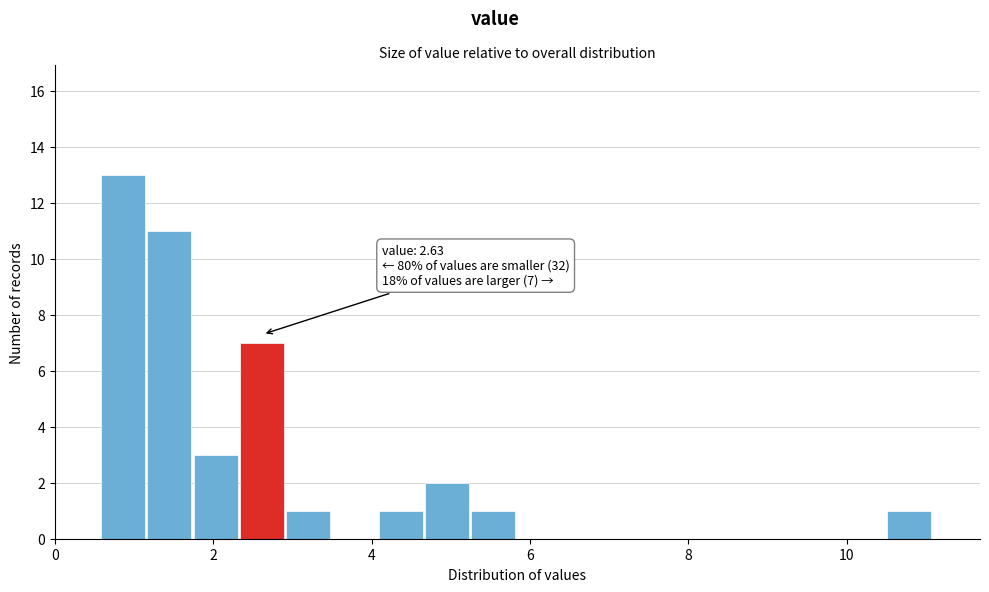

Around what value on the x-axis is the tallest bar? Give the approximate position of its centre, as read against the axis.

0.8